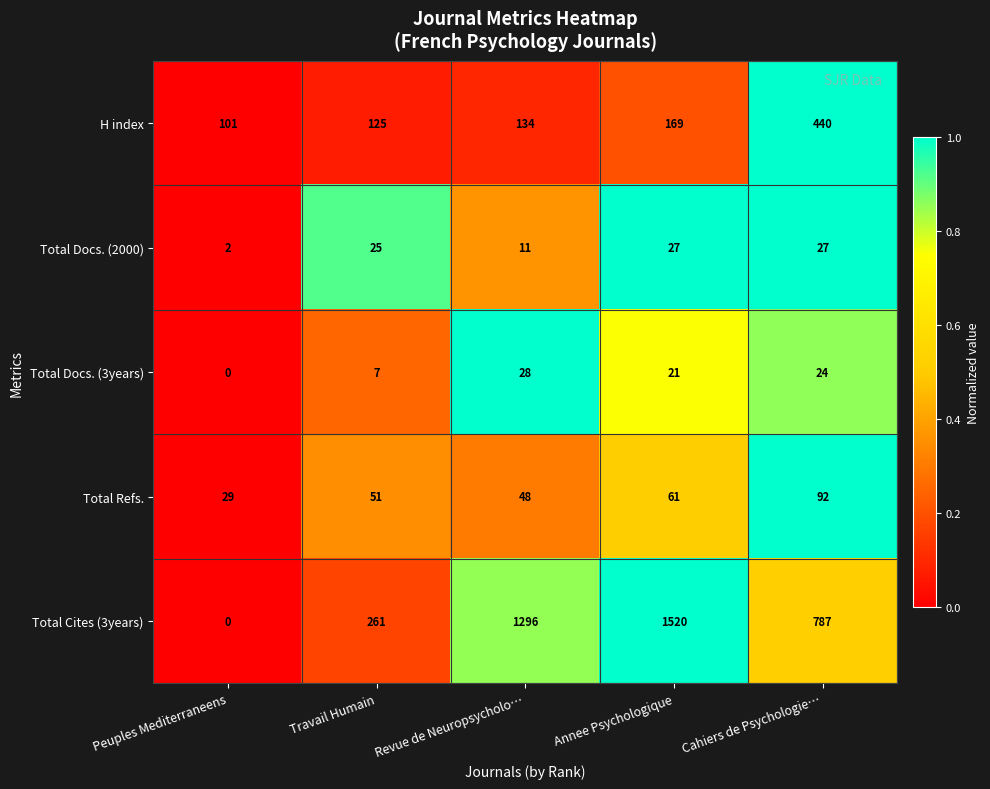

List the series in order of their peak value, highest first.

Total Cites (3years), H index, Total Refs., Total Docs. (3years), Total Docs. (2000)